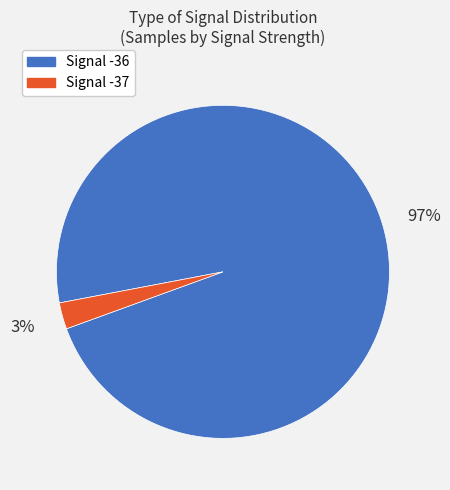

Does any single category account for the majority?

Yes